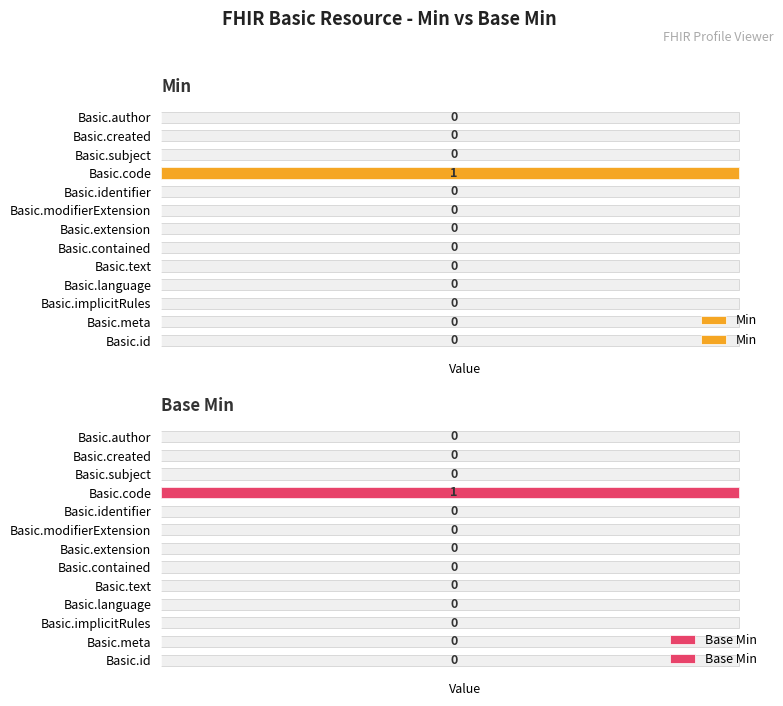

What are all the series names shown in the legend?

Min, Base Min